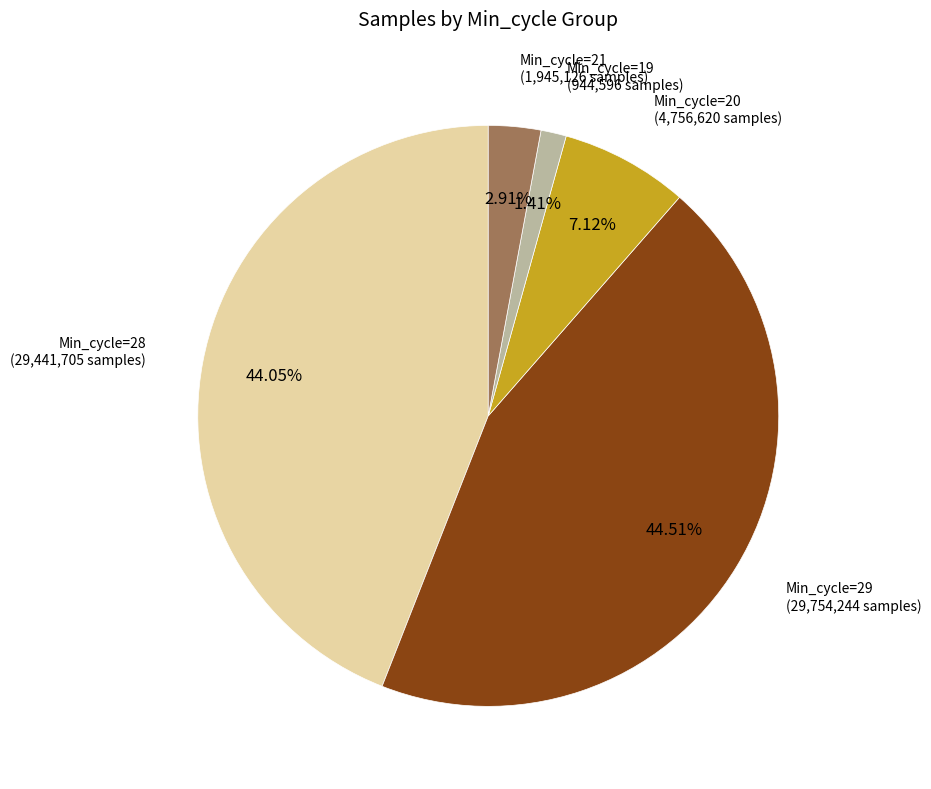

Is there any slice that represents more than half of the pie?

No